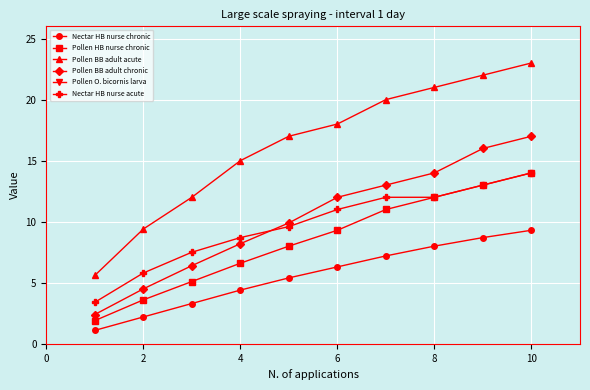

The Pollen BB adult chronic series shows 3.6 at 8. True or false?

False